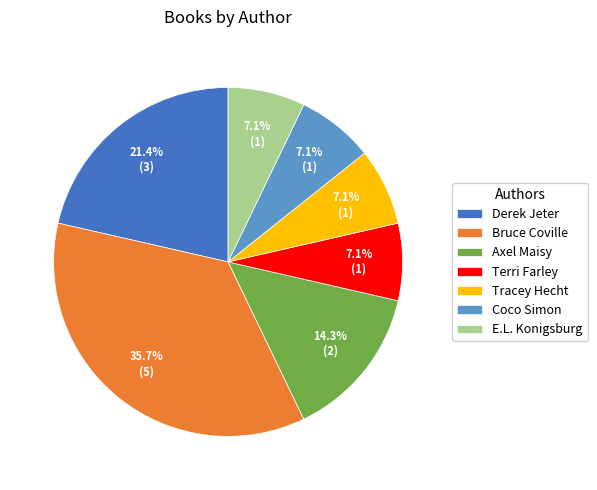

What percentage do Coco Simon and Bruce Coville together represent?

42.9%